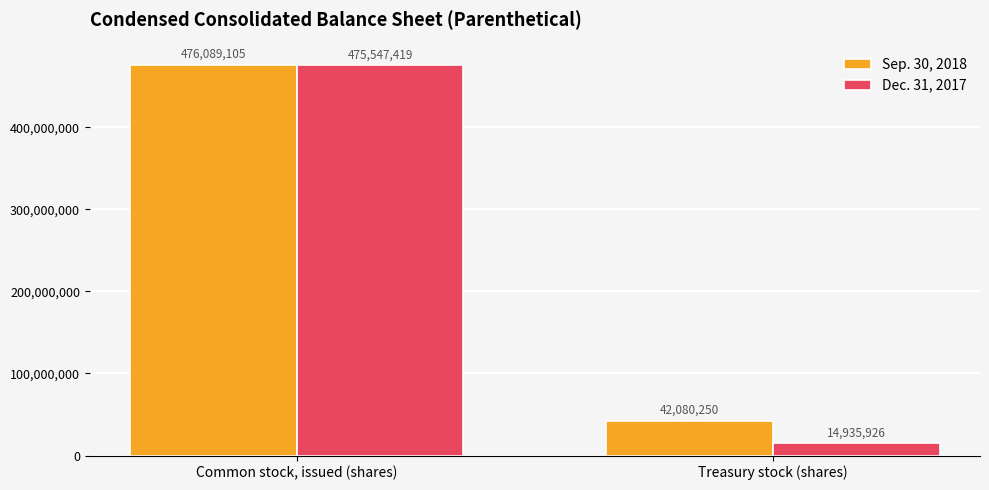

True or false: Dec. 31, 2017 has a value of 14935926 at Treasury stock (shares).

True